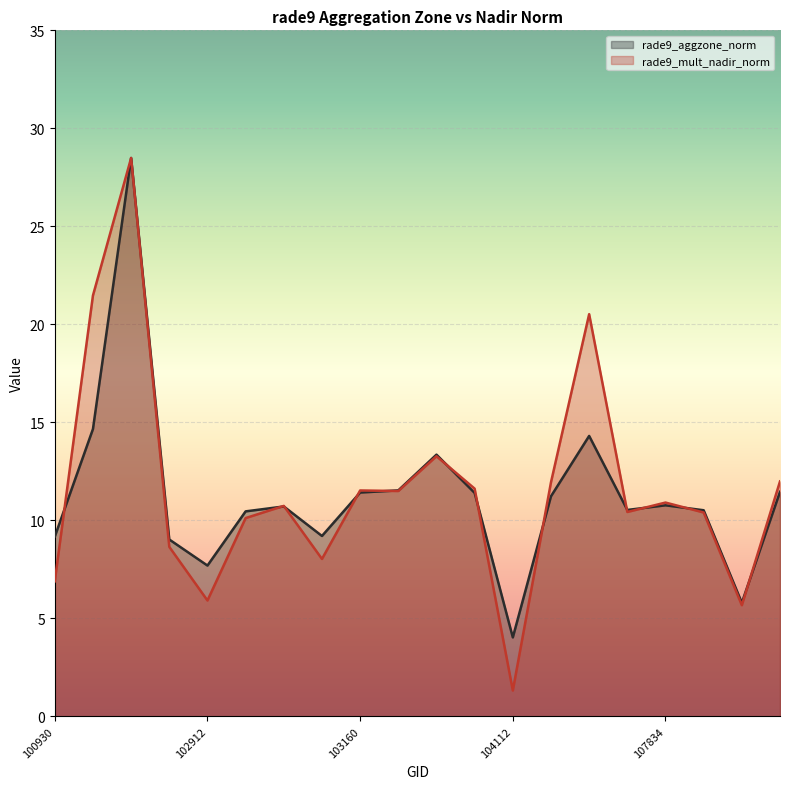

Between 103279 and 104112, which is larger?

103279